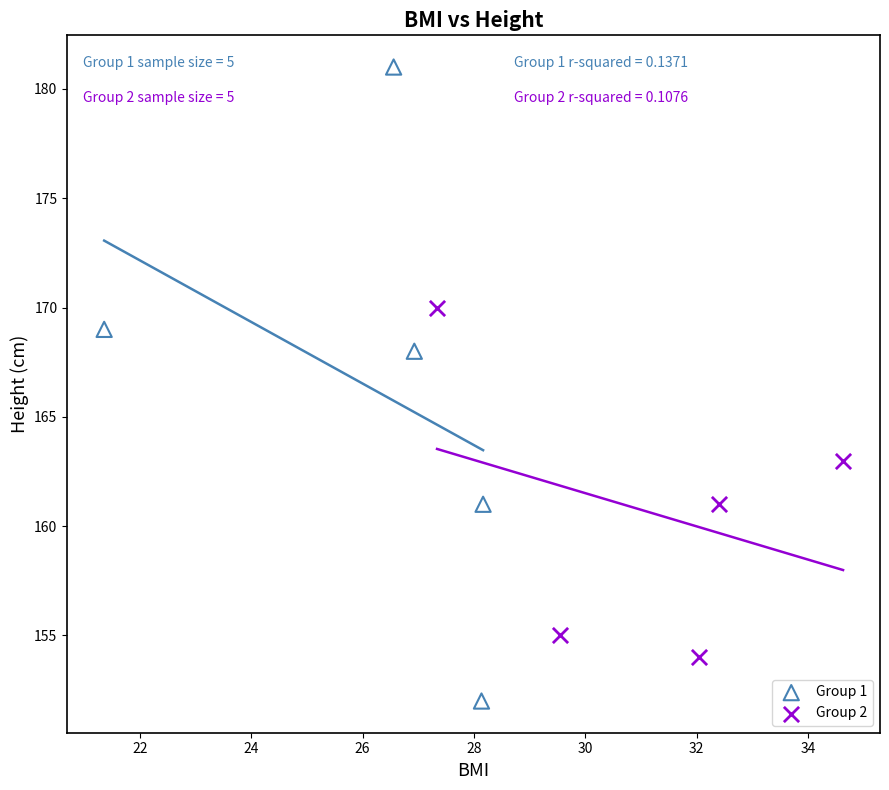

Which series contains the lowest Y value?

Group 1